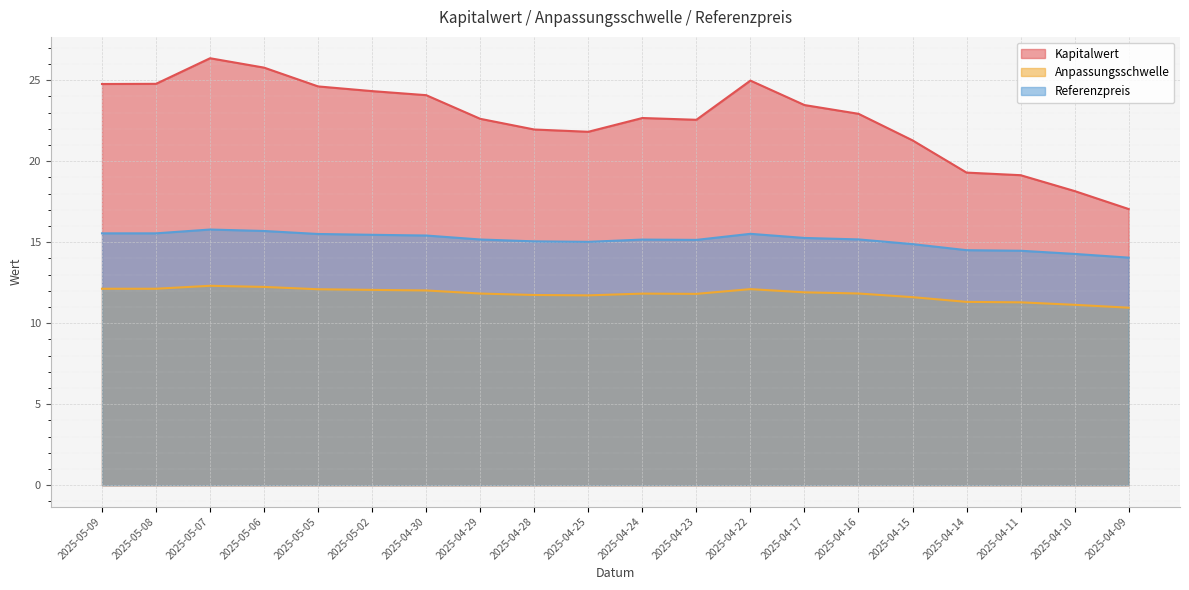

What is the total value across all series at 2025-04-29?

49.6